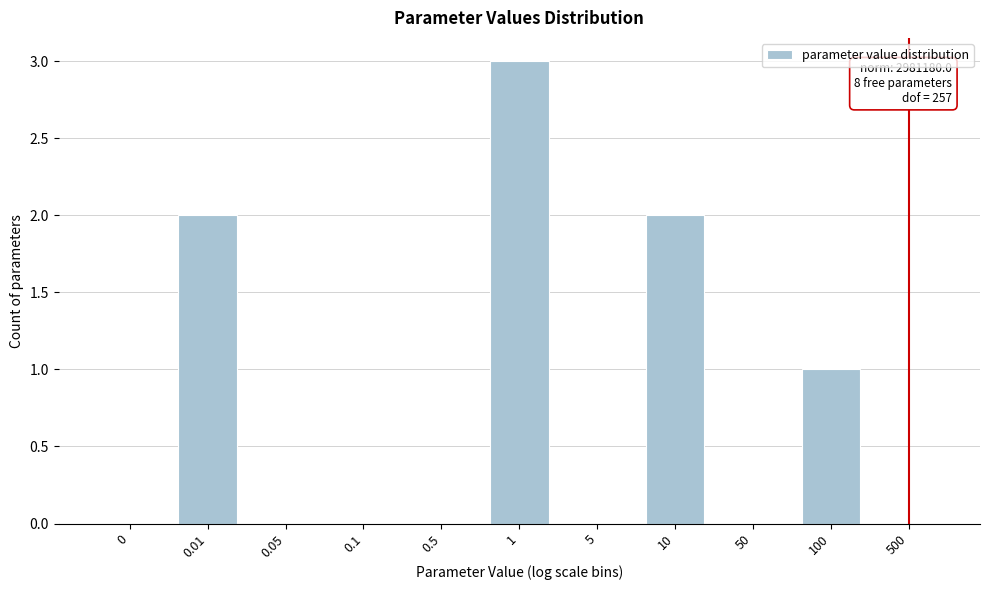

Reading left to right, list all the values displayed in this chart.

0=0	0.01=2	0.05=0	0.1=0	0.5=0	1=3	5=0	10=2	50=0	100=1	500=0